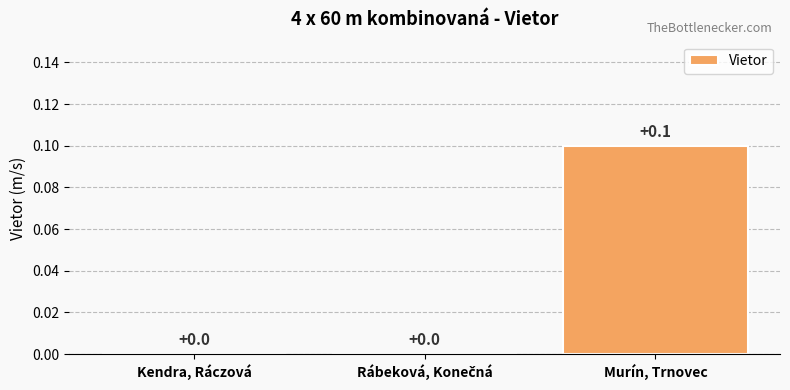

What is the maximum value shown in the chart?

0.1